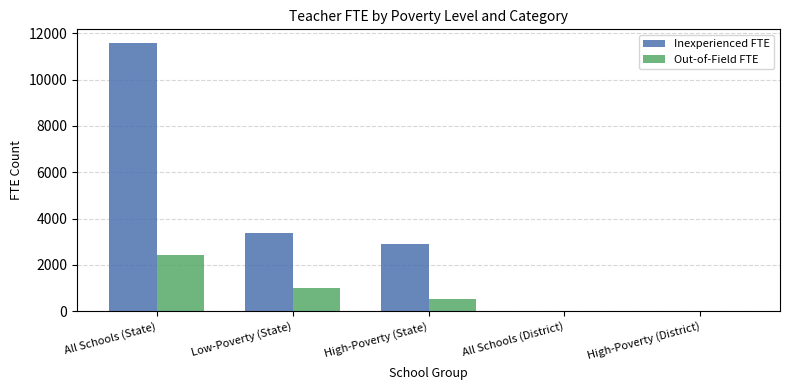

Reading right to left, list all the values displayed in this chart.

Inexperienced FTE: High-Poverty (District)=1.1	All Schools (District)=1.1	High-Poverty (State)=2912.9	Low-Poverty (State)=3370.1	All Schools (State)=11592.3
Out-of-Field FTE: High-Poverty (District)=2.6	All Schools (District)=2.6	High-Poverty (State)=545.5	Low-Poverty (State)=988.9	All Schools (State)=2410.7